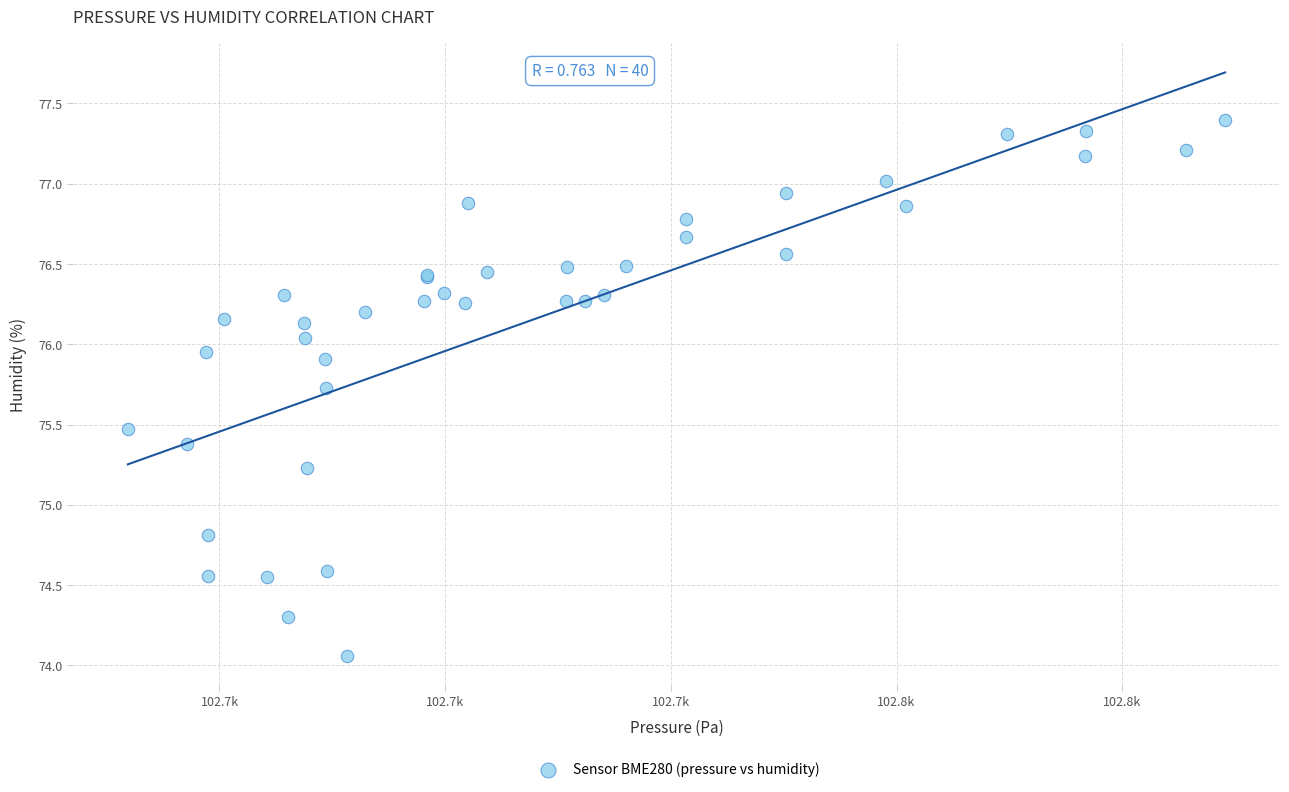

What Y value in the scatter plot is closest to 75?

74.8